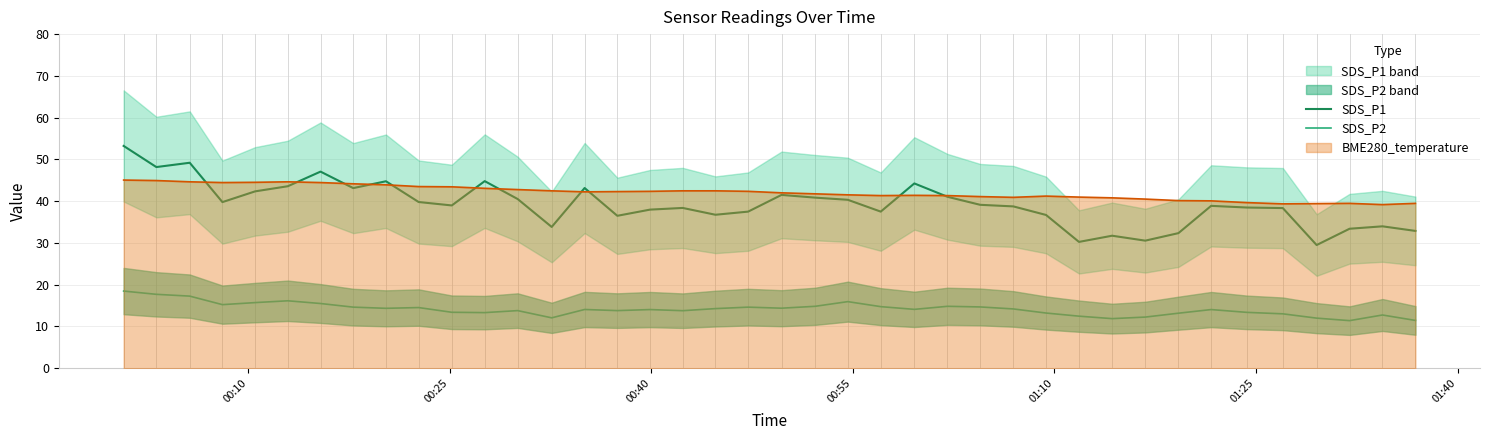

True or false: SDS_P1 and SDS_P2 intersect in this chart.

False